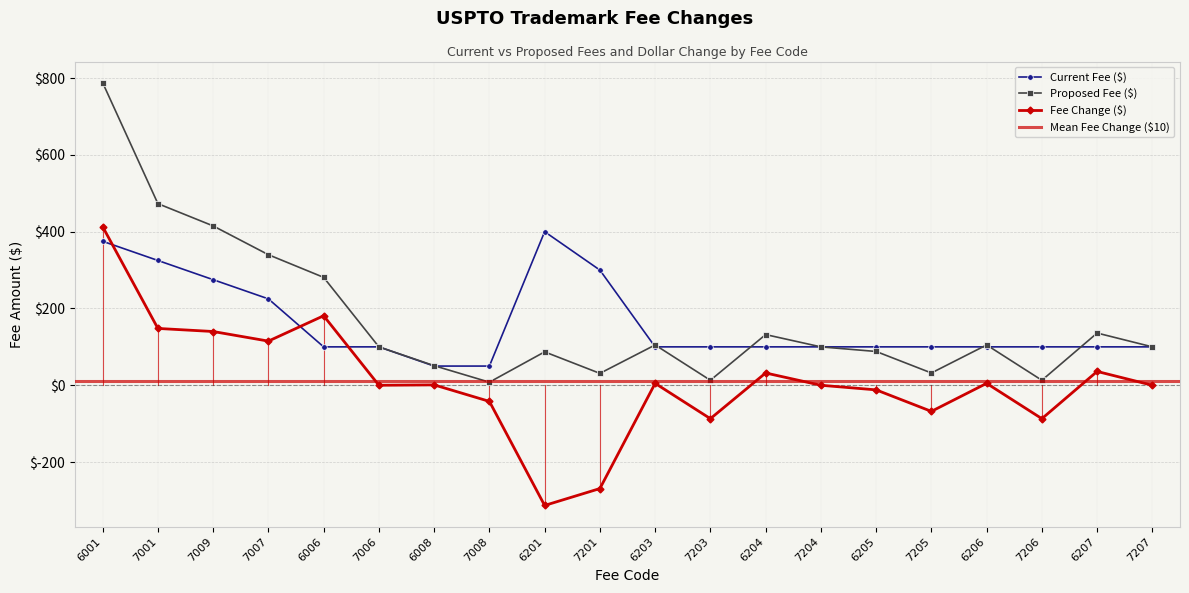

Which label corresponds to the smallest value in the chart?

6201